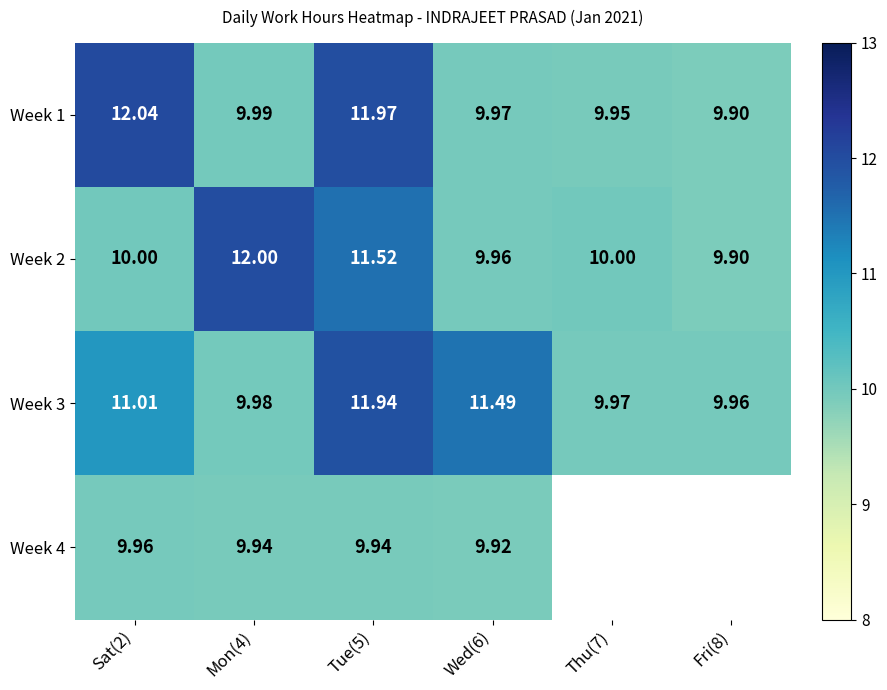

The value of Week 2 at Sat(2) is 10.0. True or false?

True